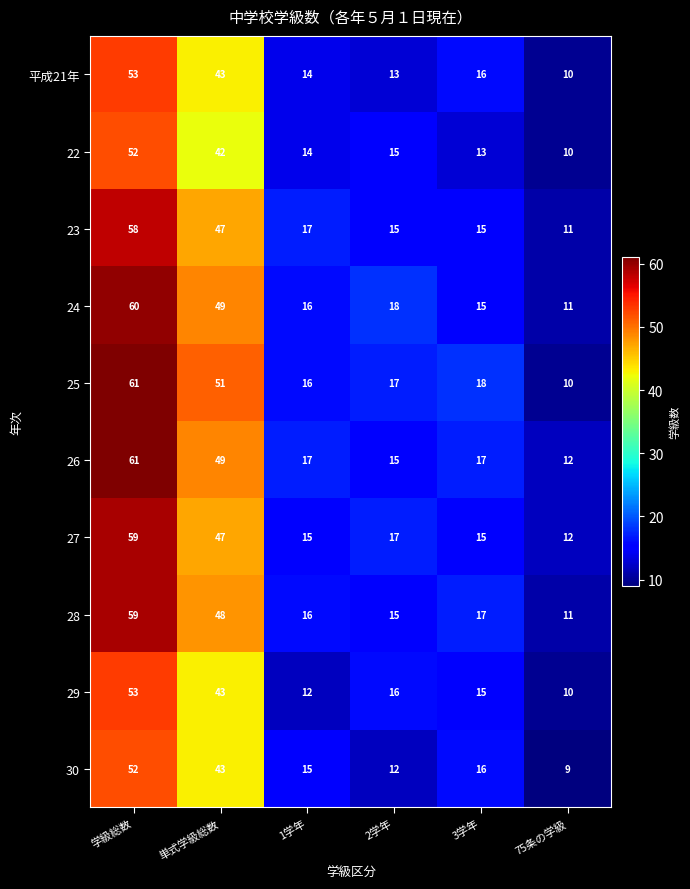

What is the maximum value shown in the chart?

61